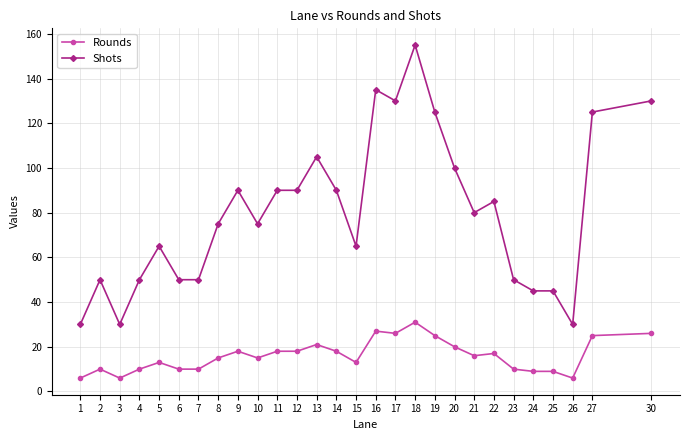

True or false: Shots and Rounds cross at least once.

False